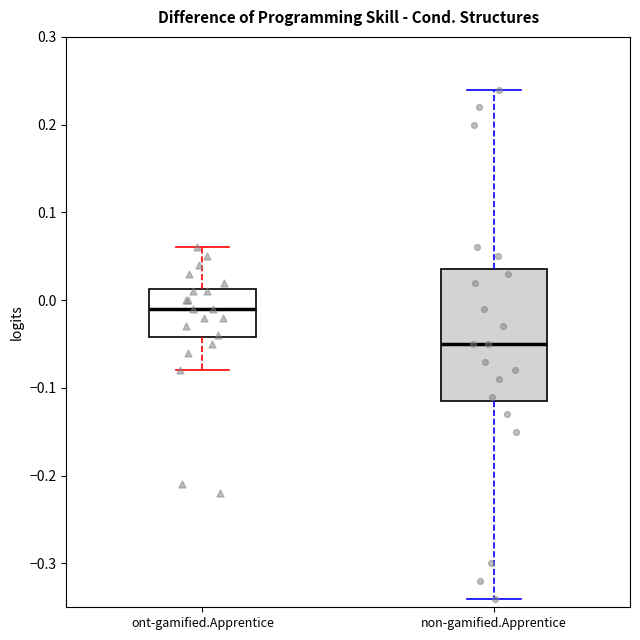

Reading left to right, transcribe this box plot: for each box, give where its median line is, the range the box spans, and where its two whiskers end, as read against the y-axis. The values are not printed on the chart, so give them approximately, as read against the axis.

ont-gamified.Apprentice: median -0.01, box -0.04 to 0.01, whiskers -0.08 to 0.06
non-gamified.Apprentice: median -0.05, box -0.11 to 0.04, whiskers -0.34 to 0.24